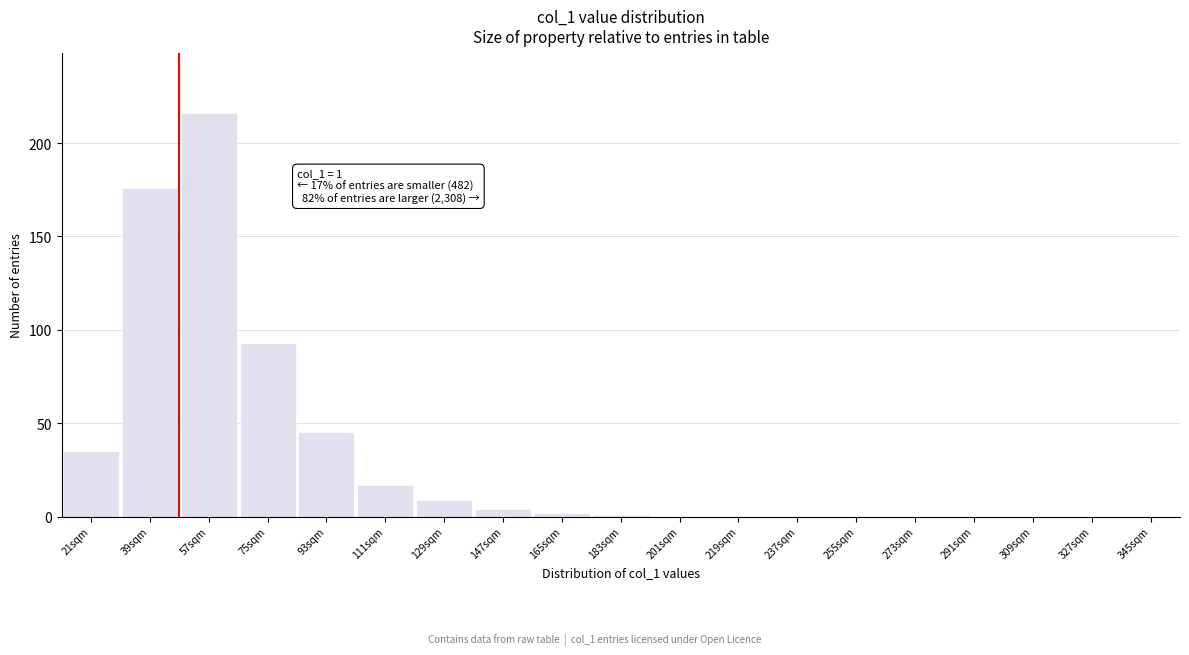

Reading left to right, extract all data points from this chart.

21sqm=35	39sqm=176	57sqm=216	75sqm=93	93sqm=45	111sqm=17	129sqm=9	147sqm=4	165sqm=2	183sqm=1	201sqm=0	219sqm=0	237sqm=0	255sqm=0	273sqm=0	291sqm=0	309sqm=0	327sqm=0	345sqm=0